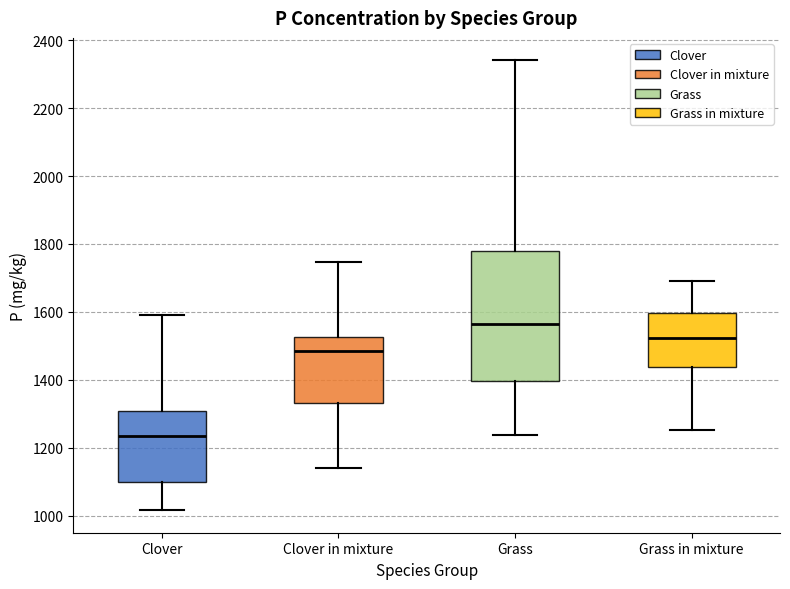

Which box is the tallest, from its lower edge to its upper edge?

Grass